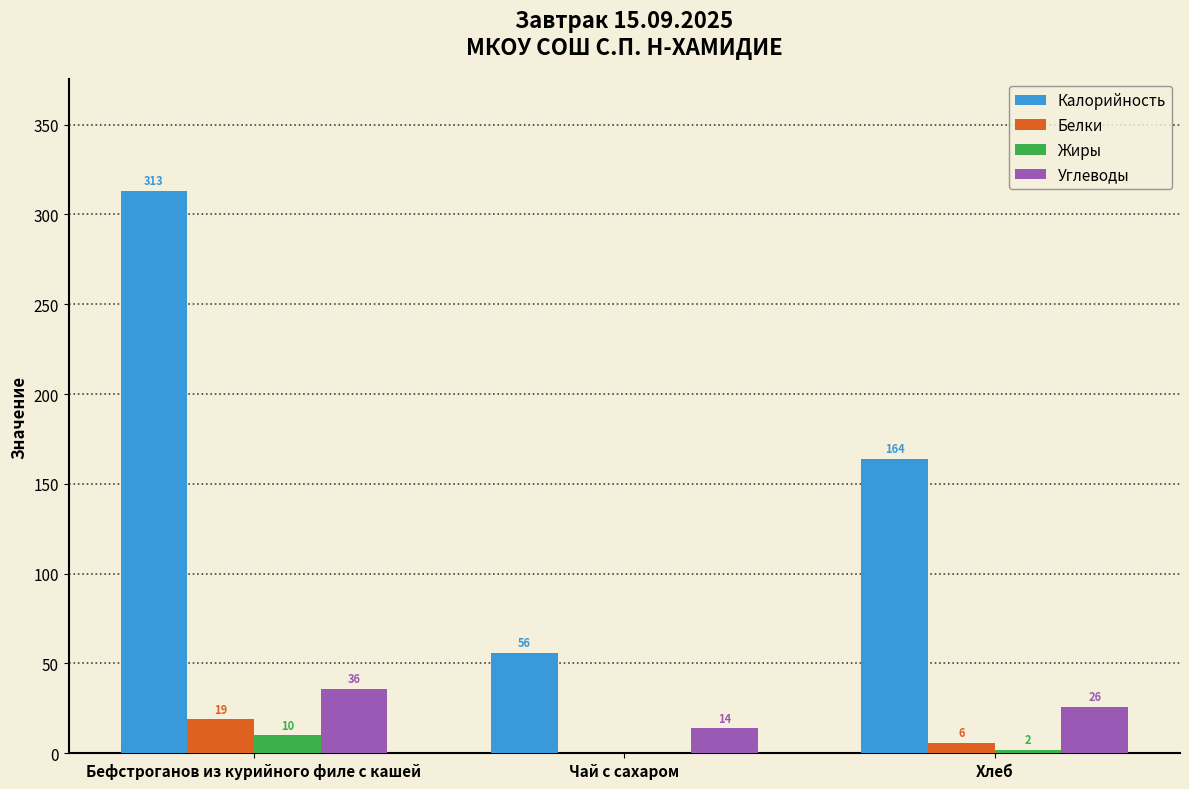

What is the total value across all series at Хлеб?

198